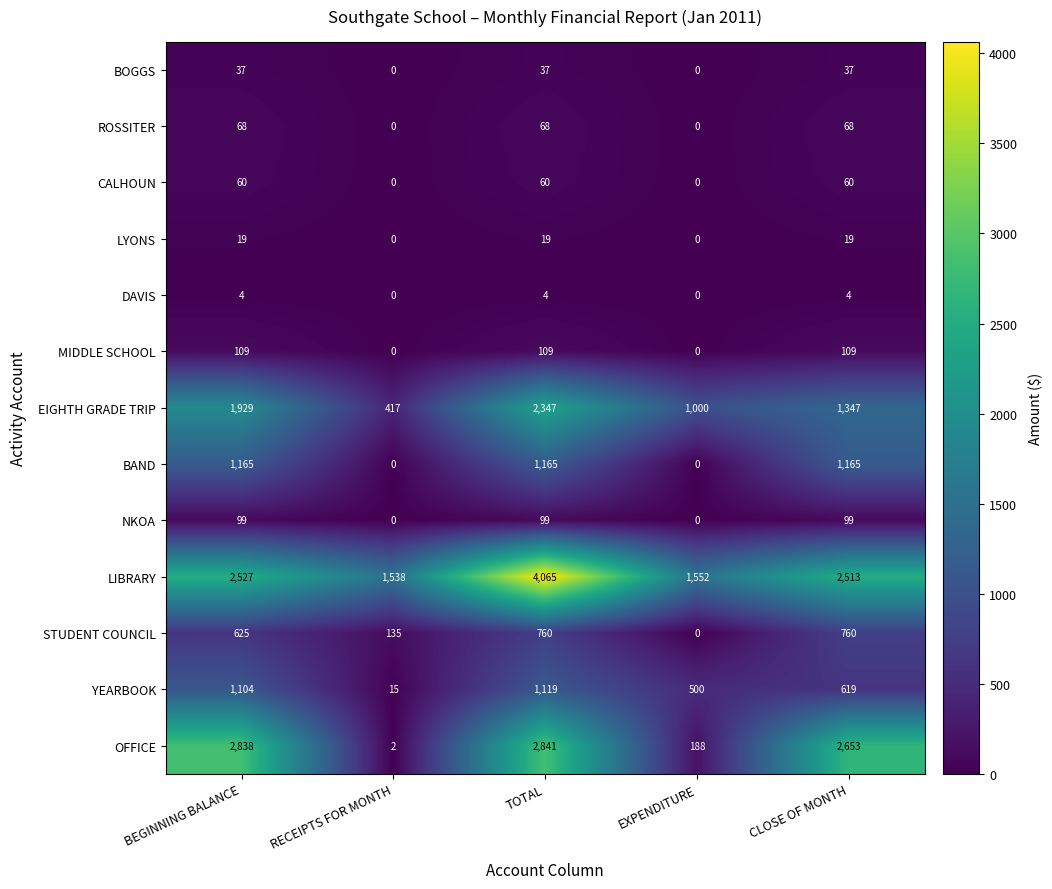

How many MIDDLE SCHOOL values are between 0 and 109?

5